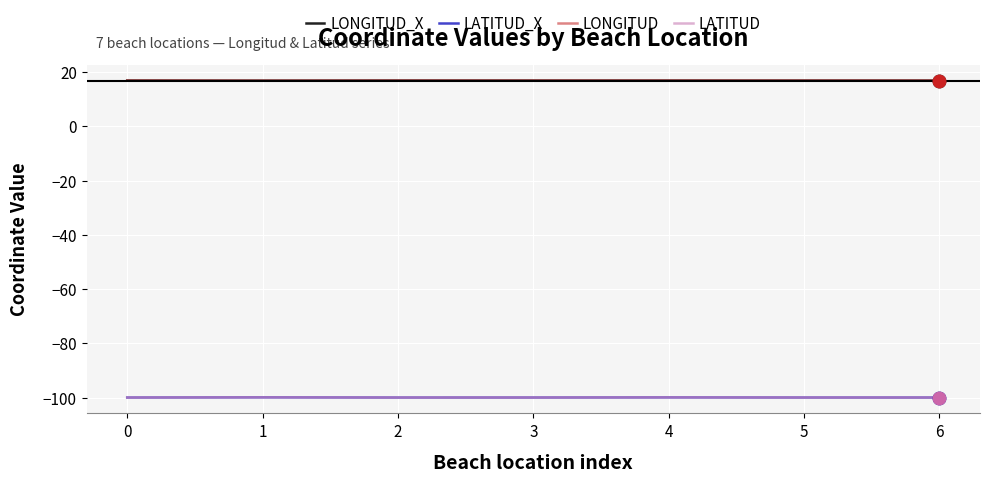

Does the chart have visible grid lines?

Yes